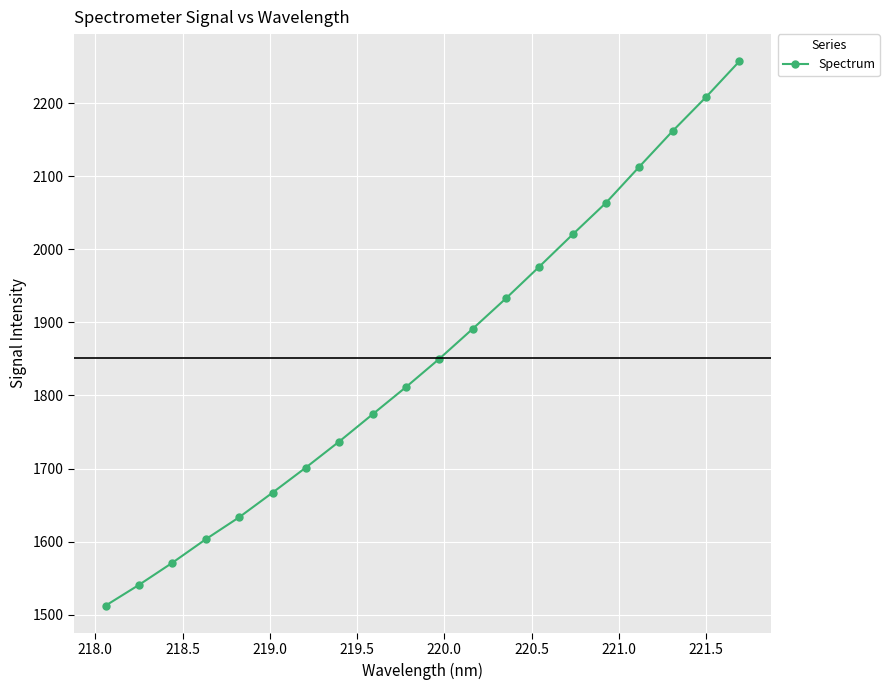

True or false: there are more than 0 points higher than both neighbors.

False